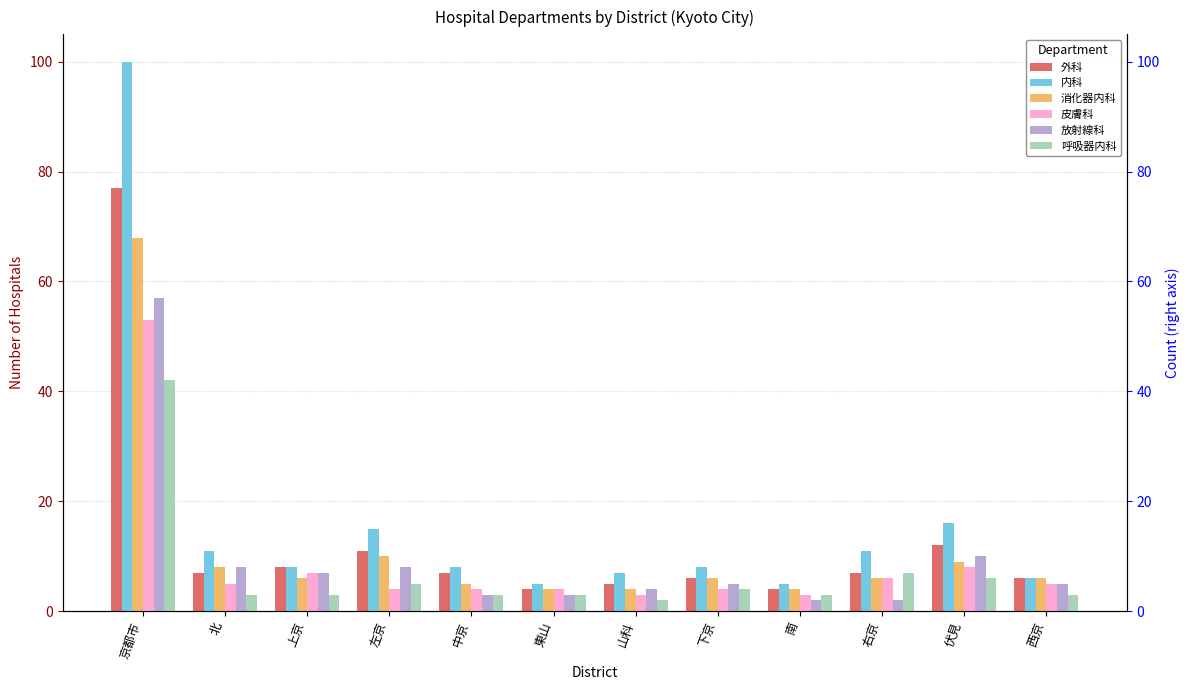

Does the chart contain stacked bars?

No